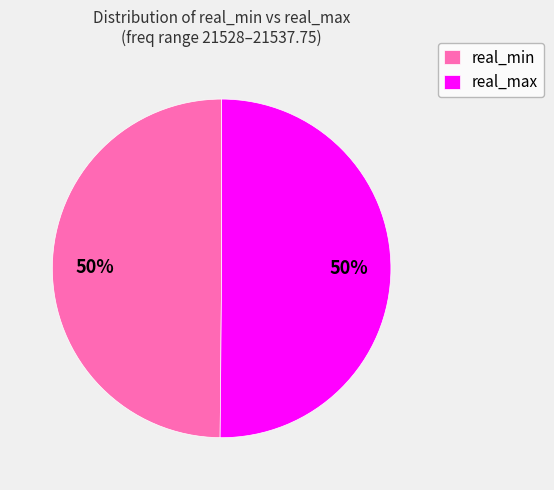

Approximately how many times larger is the value at real_max compared to real_min?

1.0